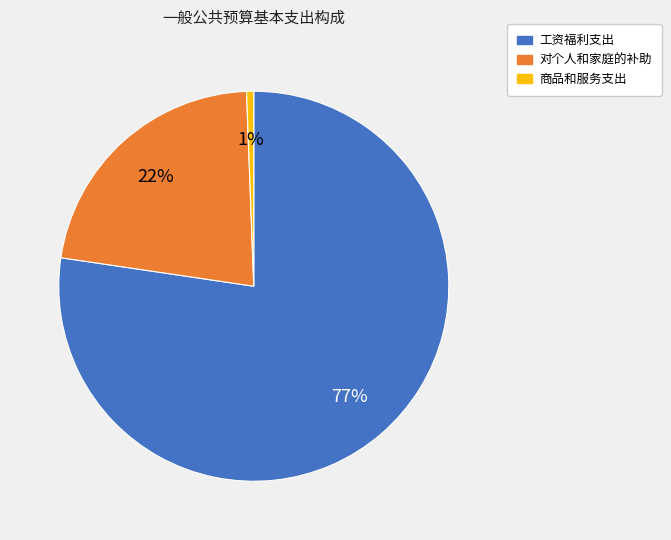

To the nearest percent, what is the average slice percentage?

33%